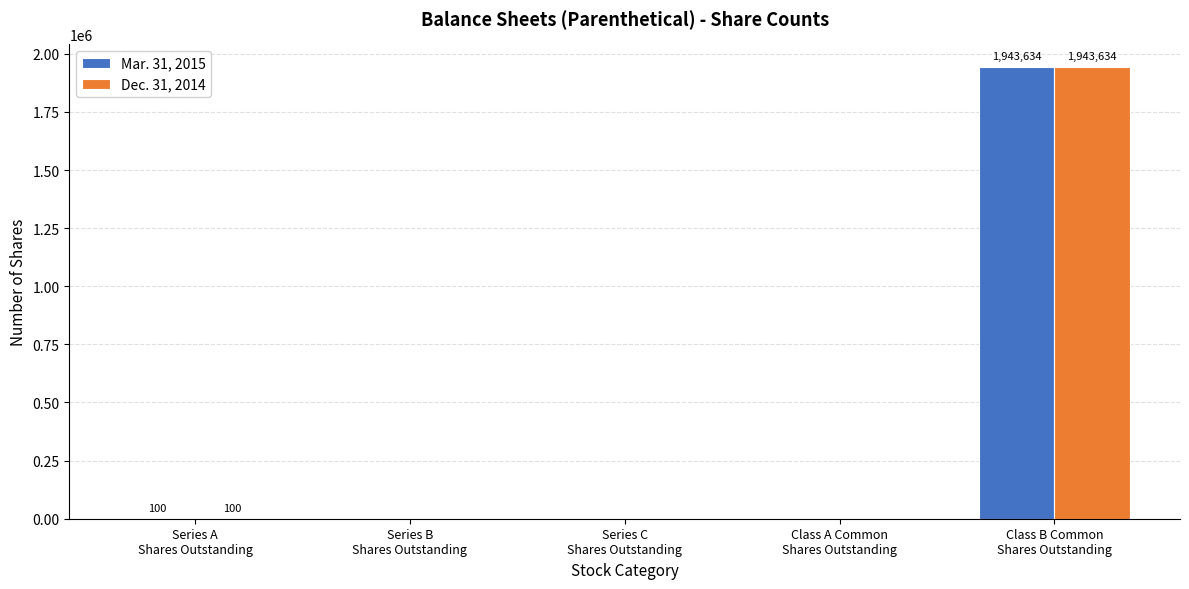

What is the maximum value for Mar. 31, 2015?

1943634